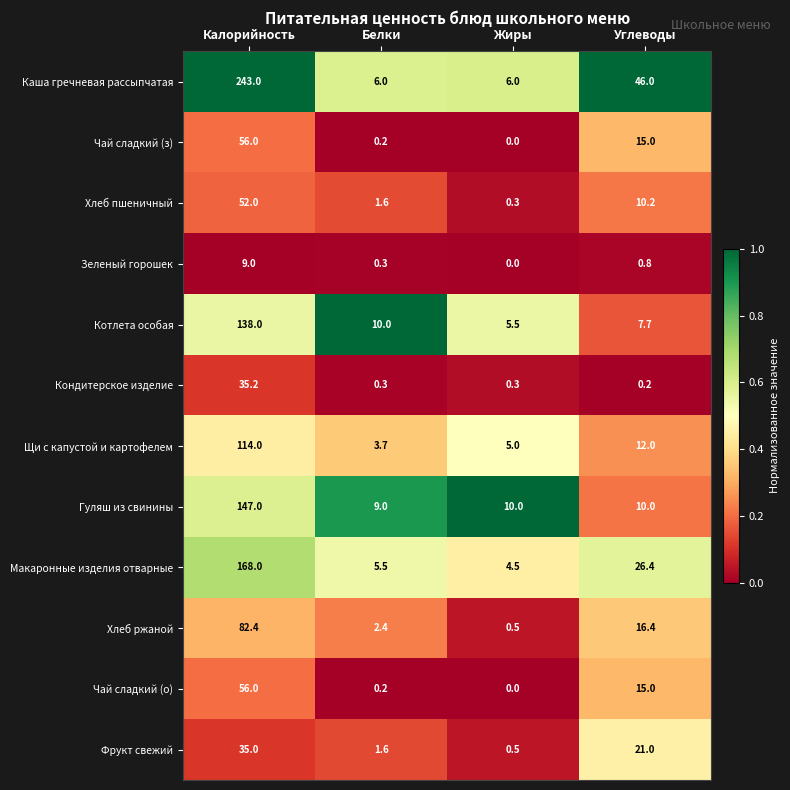

Which series has the largest total across all categories?

Каша гречневая рассыпчатая